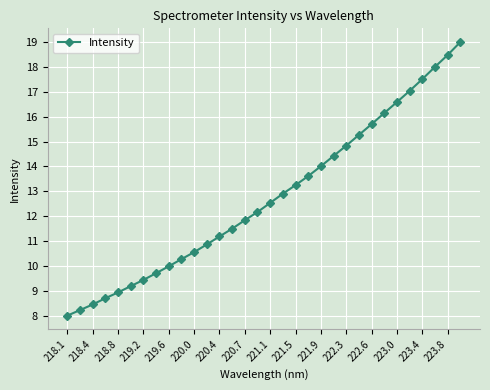

How many lines are shown in the chart?

1